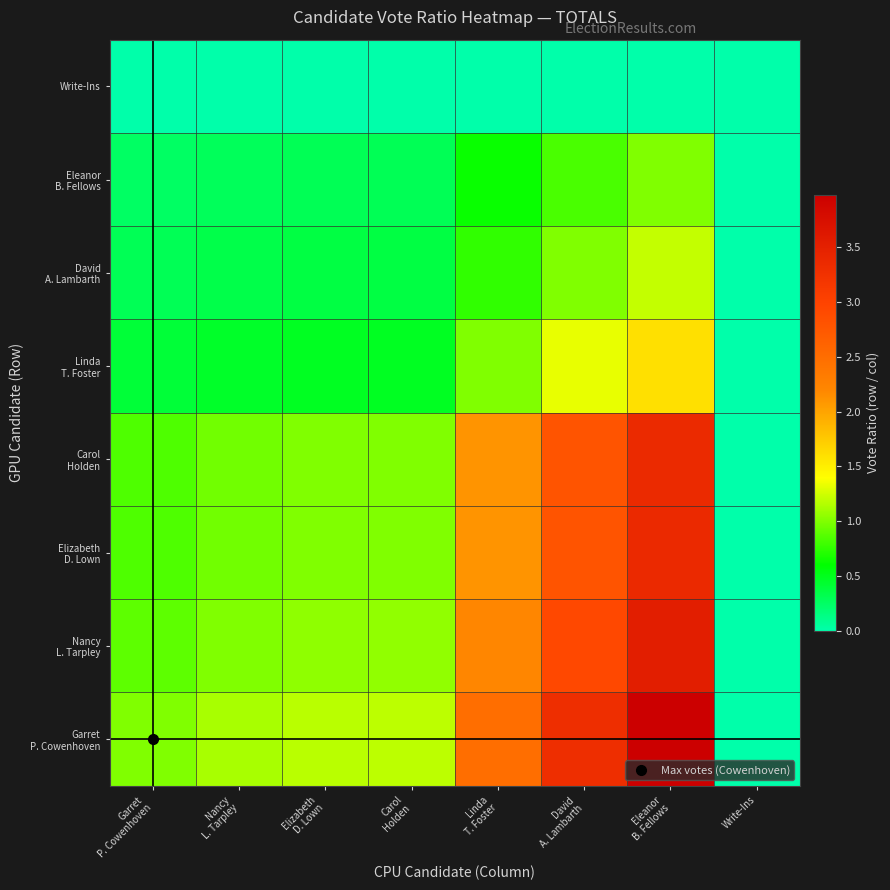

How many data points does each series have?

8